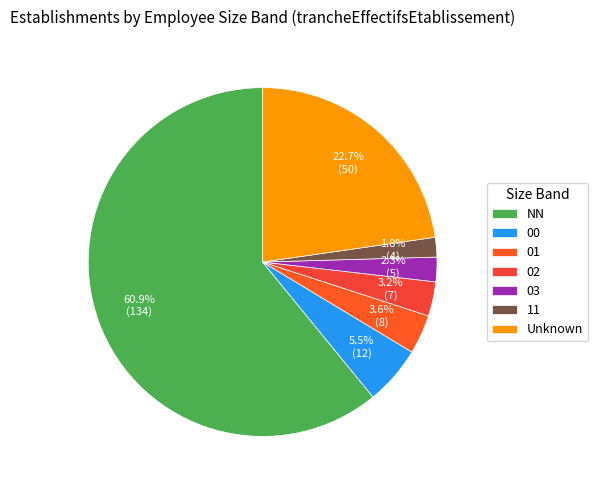

What is the smallest slice in the pie chart?

11